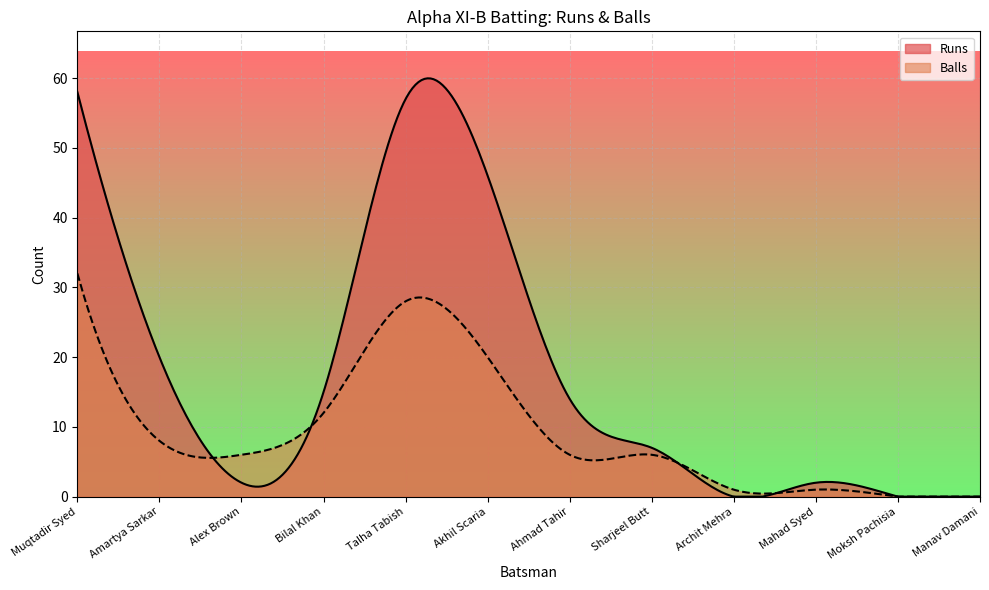

What is the label of the 7th point from the left?

Ahmad Tahir